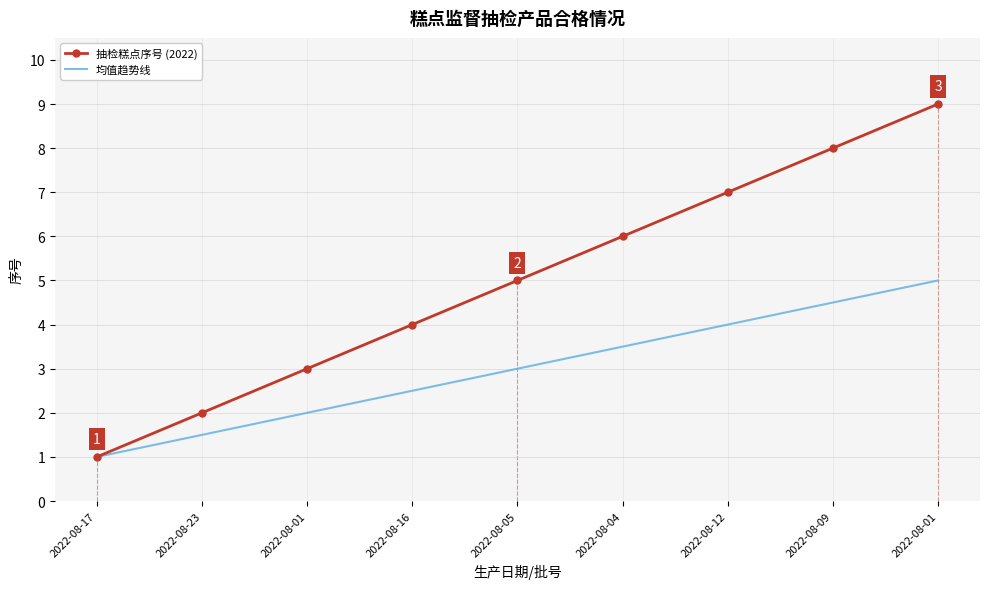

How many values in the 均值趋势线 series are below 3?

4